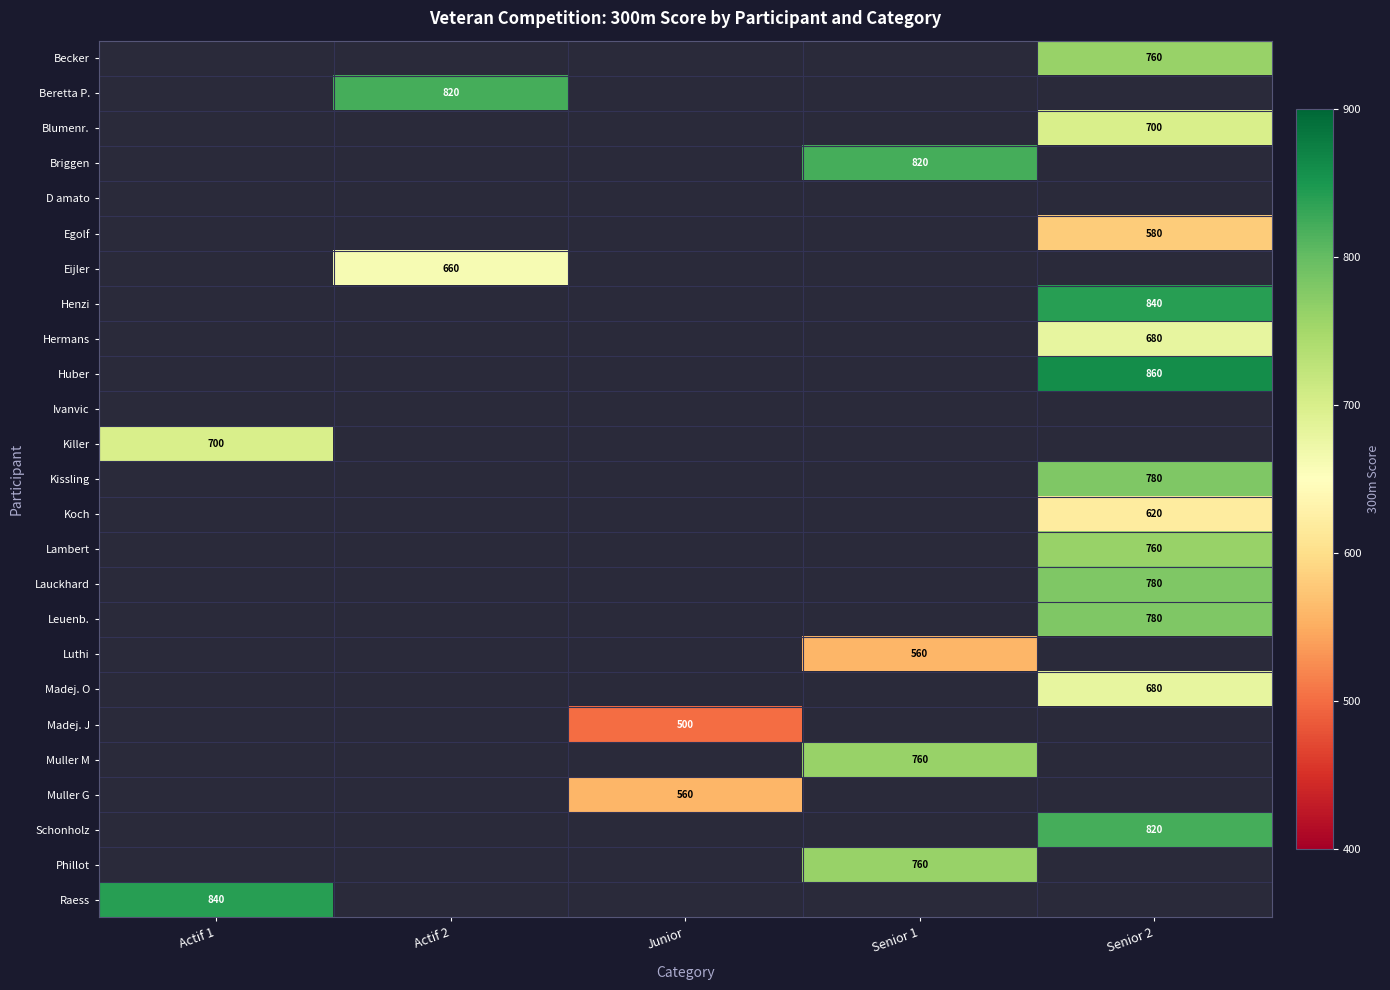

True or false: Schonholz has a value of 275 at Senior 2.

False